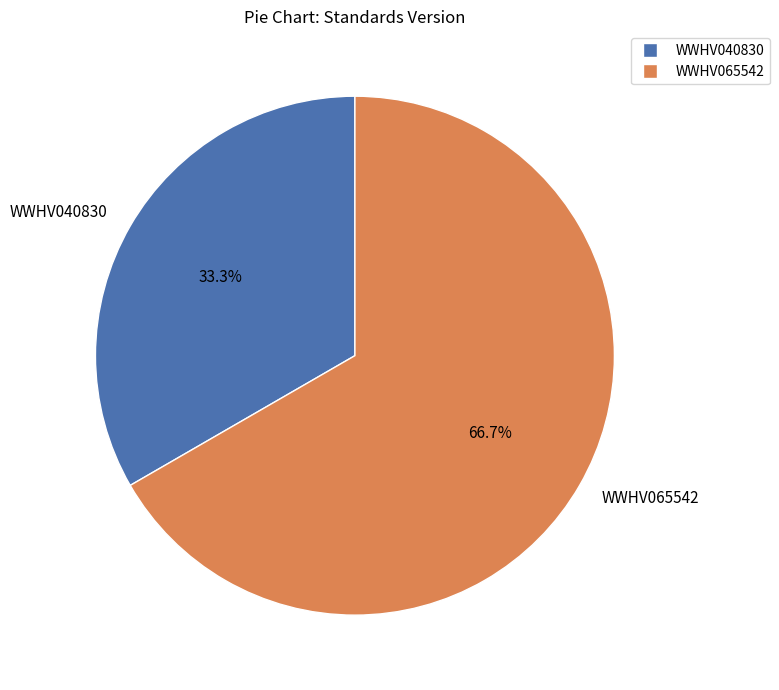

Is it true that WWHV065542 is 73% of the pie?

False